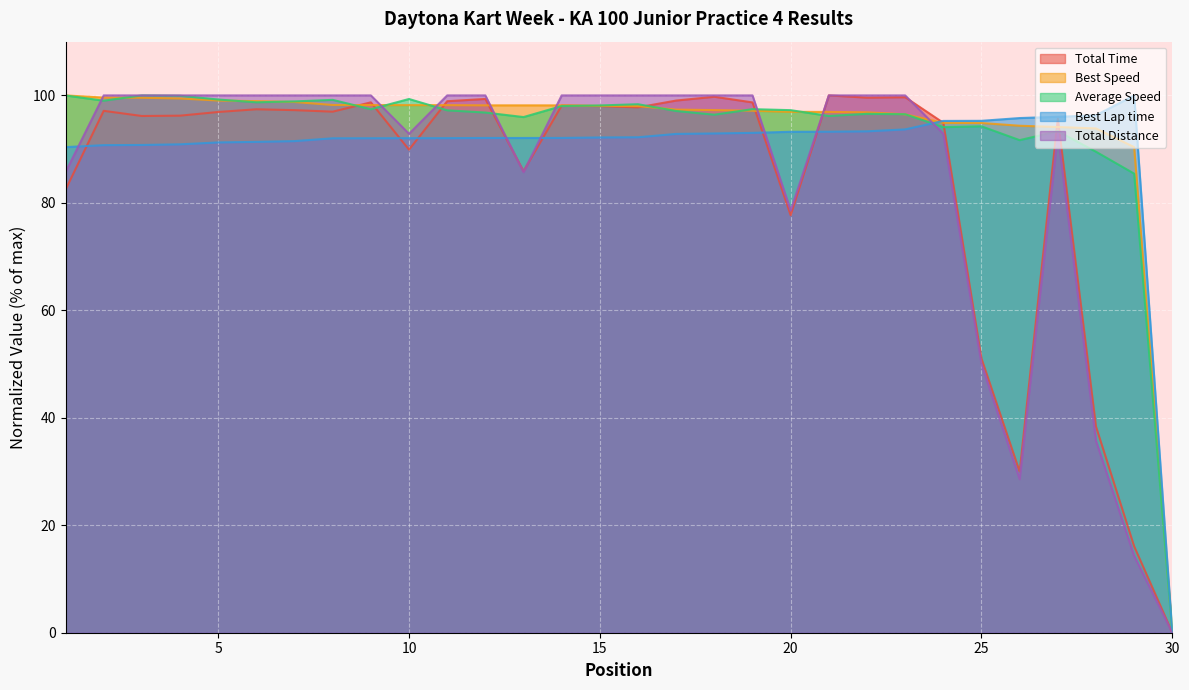

Which series changed the most between 5 and 11?

Average Speed